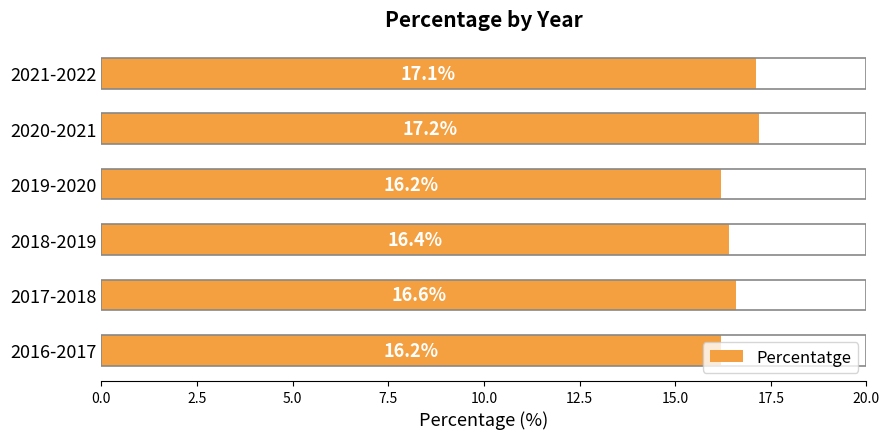

True or false: the data shows 17.2 at 2020-2021.

True